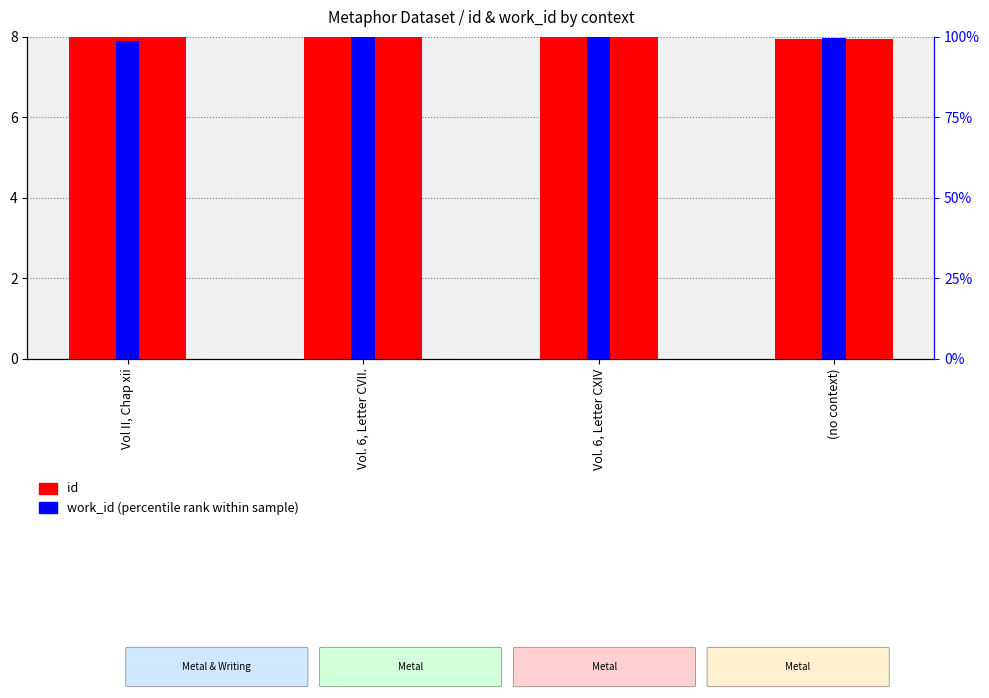

What is the label of the 4th bar from the left?

(no context)